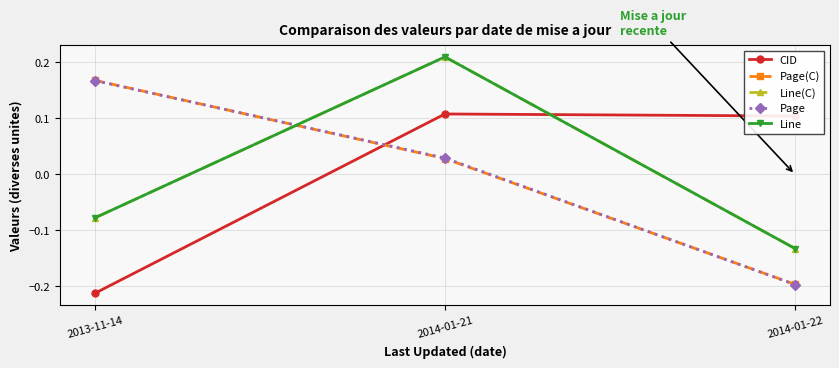

Does the chart have visible grid lines?

Yes